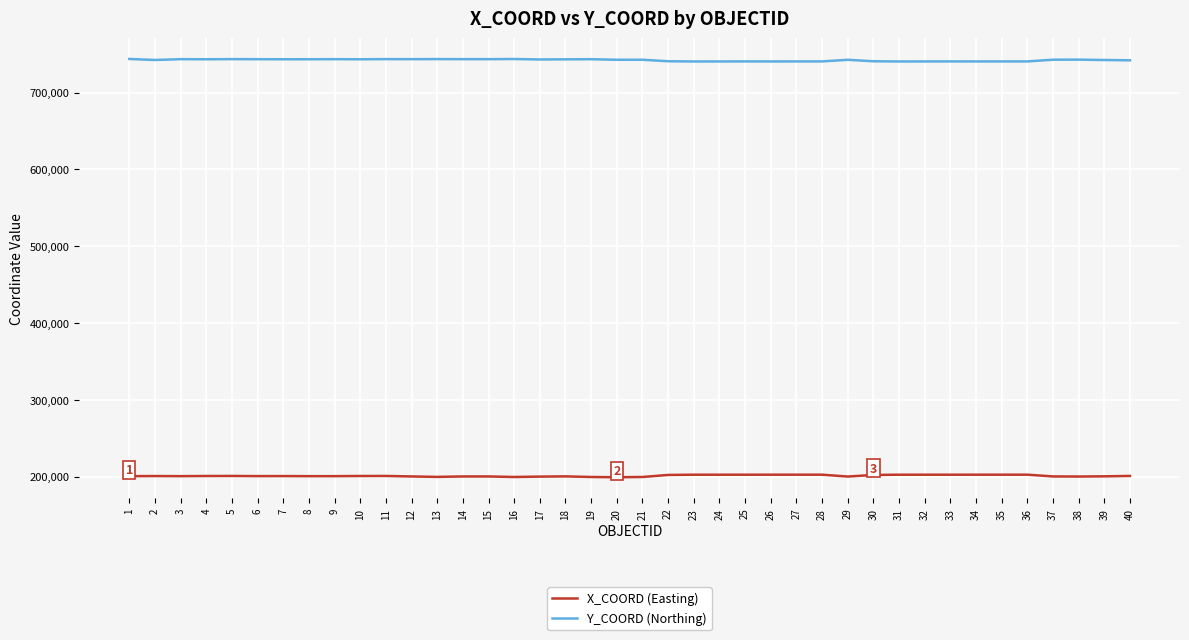

How many series are shown in this chart?

2